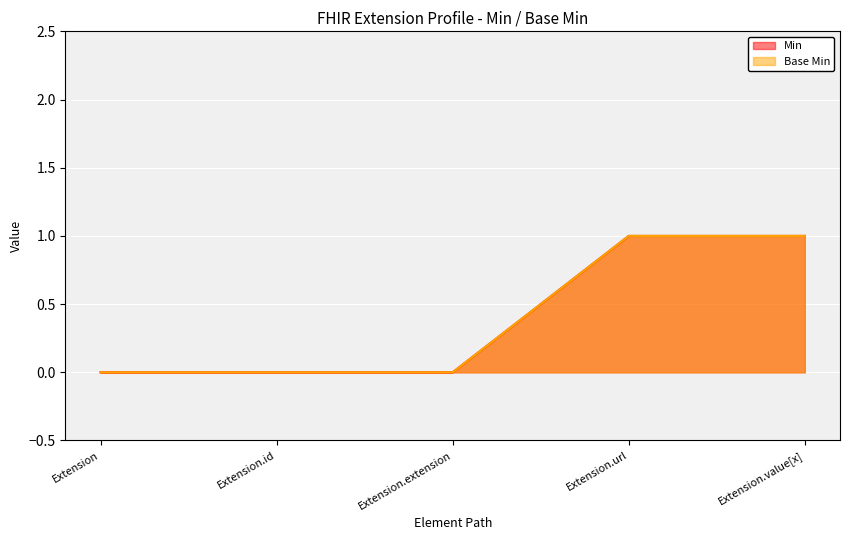

What is the maximum value for Min?

1